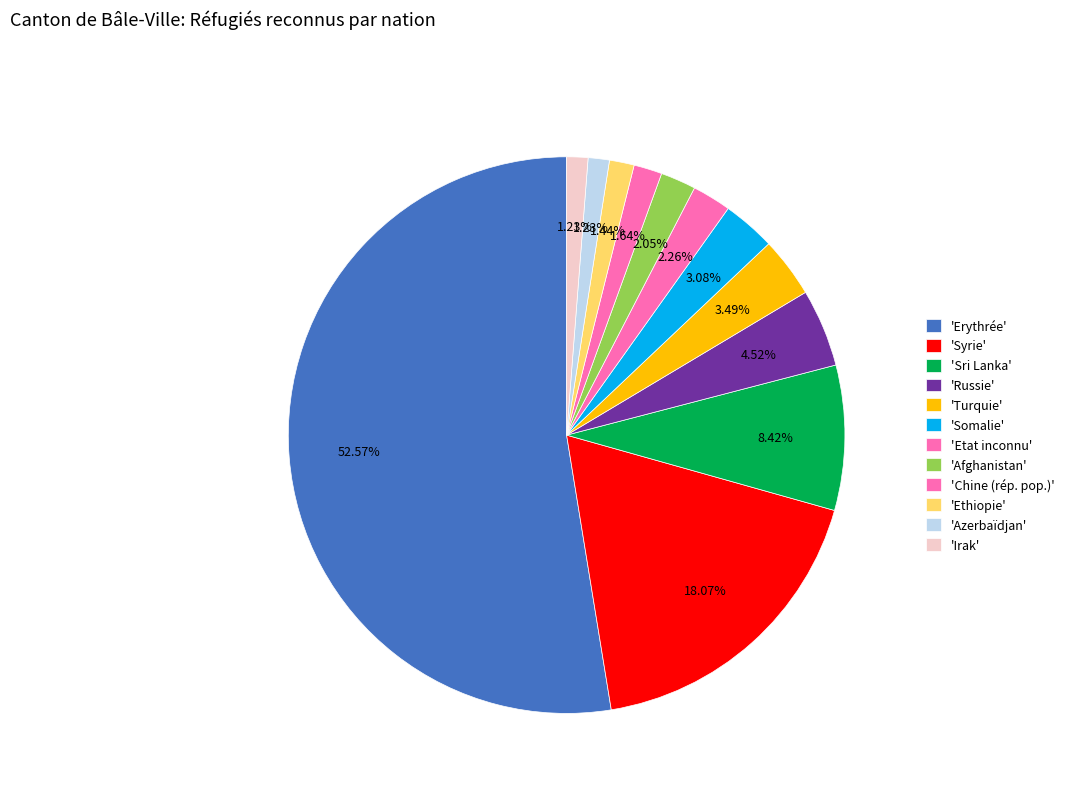

How many slices are in this pie chart?

12